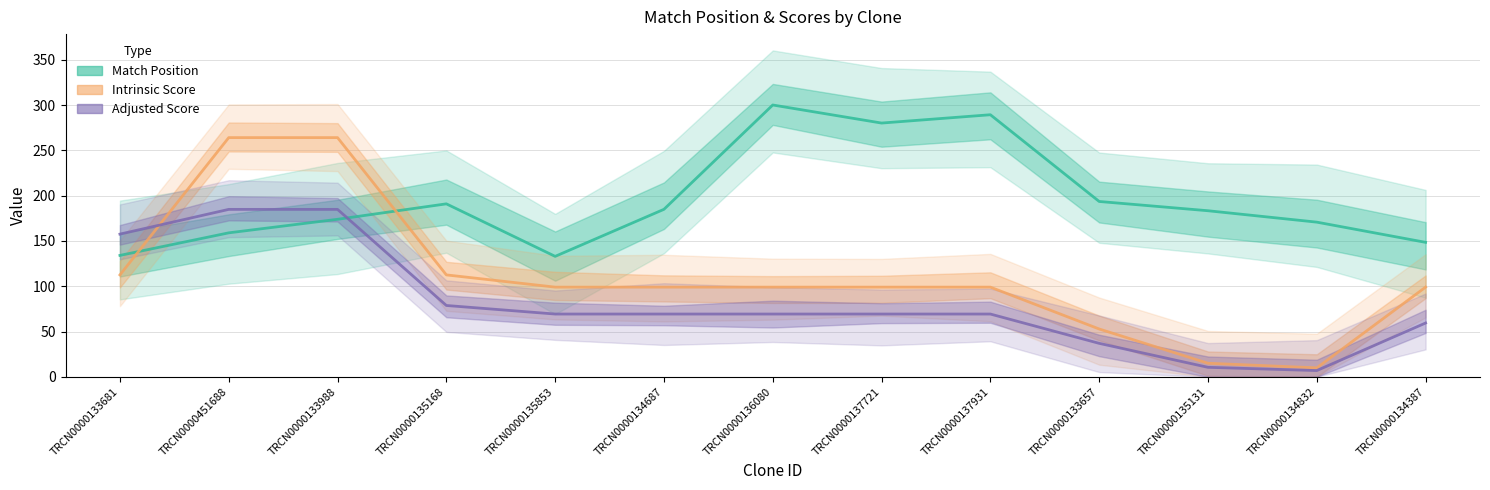

Read the Match Position value at TRCN0000136080.

300.0